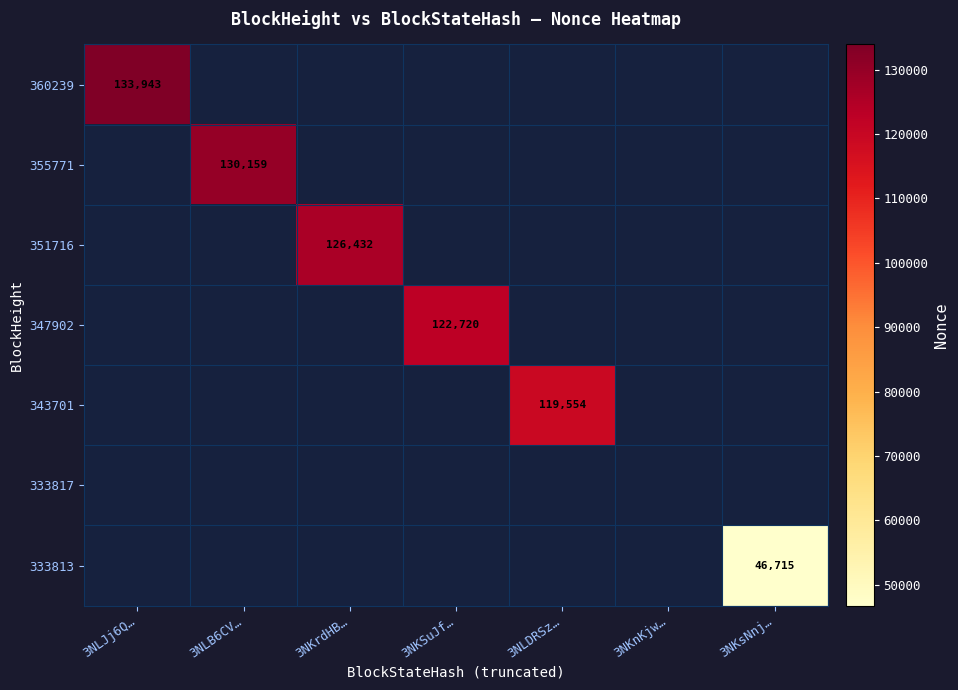

The 333813 series shows 20026 at 3NKsNnj…. True or false?

False